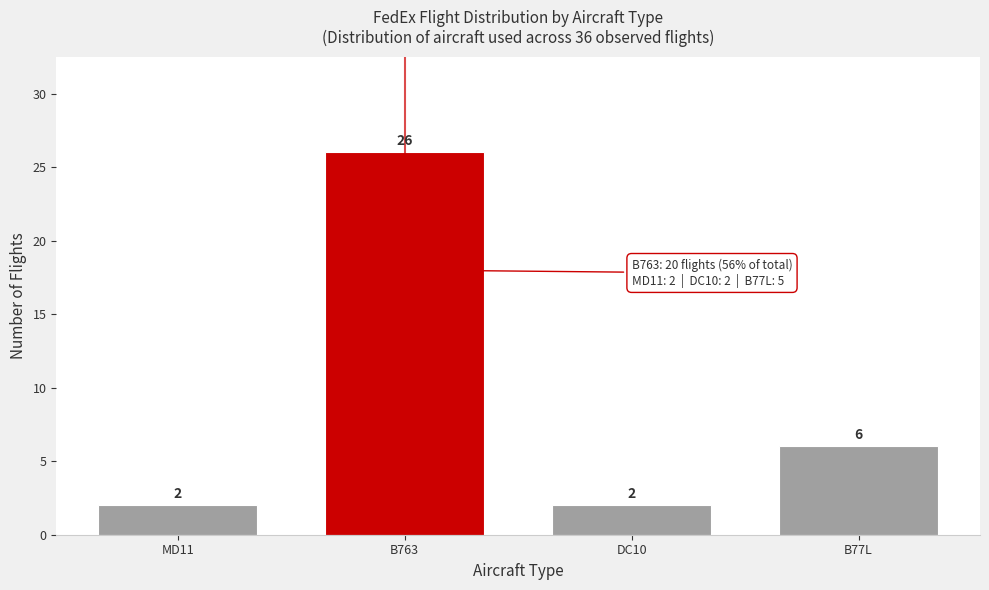

Reading right to left, transcribe all the data shown in this chart.

B77L=6	DC10=2	B763=26	MD11=2